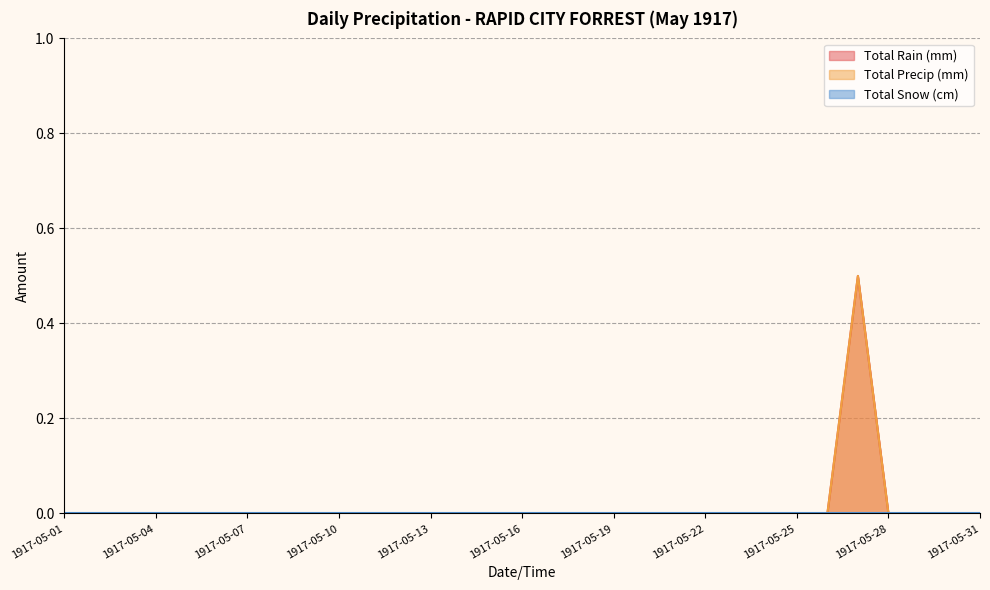

True or false: Total Precip (mm) and Total Rain (mm) intersect in this chart.

False